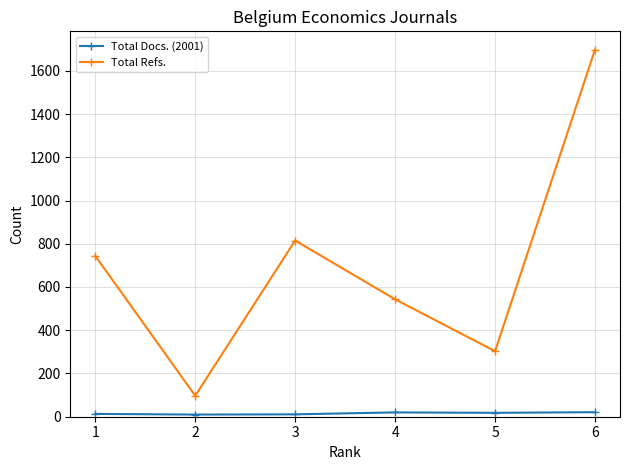

How many categories are shown in the chart?

6